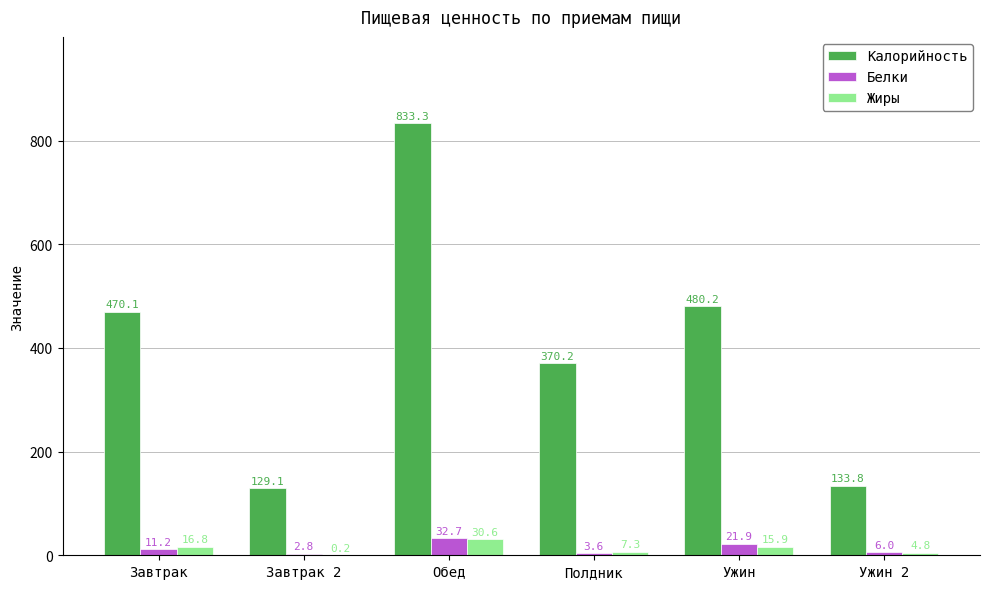

Where is Калорийность nearest to the value 481?

Ужин